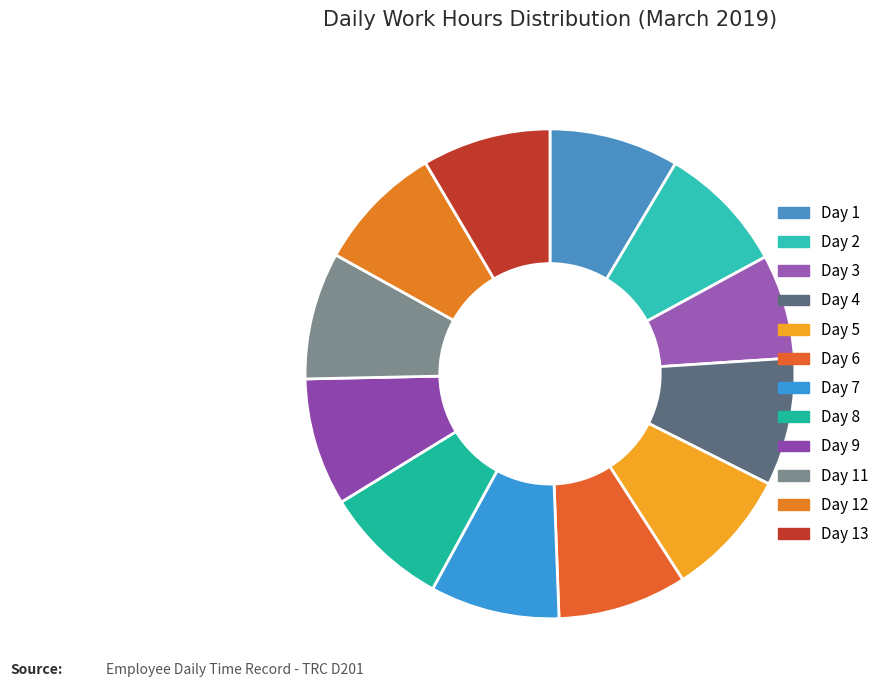

Is it true that Day 4 is 19% of the pie?

False